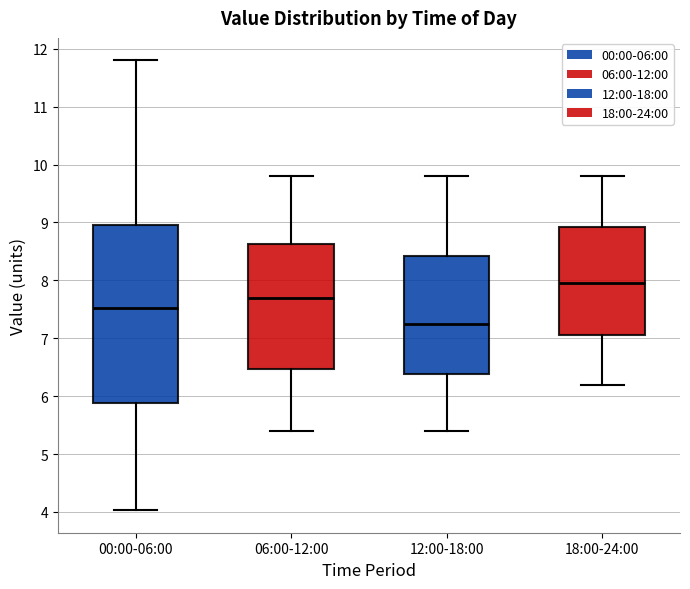

Where is the lower edge of the box for 18:00-24:00 on the y-axis? The values are not printed on the chart, so give them approximately, as read against the axis.

7.1